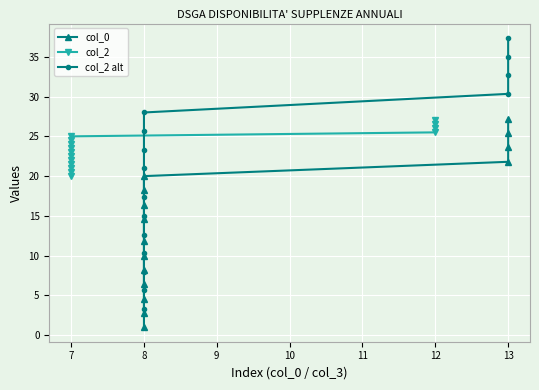

What is the minimum value for col_2?

20.0